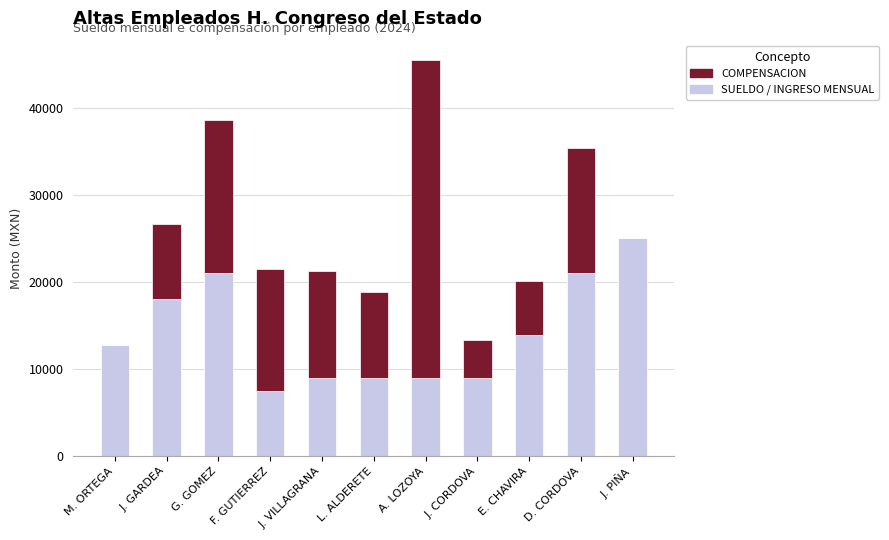

Read the SUELDO / INGRESO MENSUAL value at D. CORDOVA, to the nearest 10.

20990